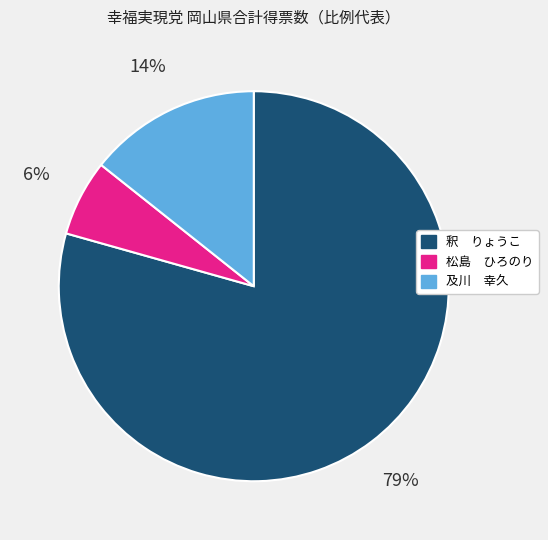

Do 松島 ひろのり and 釈 りょうこ together represent more than half of the pie?

Yes